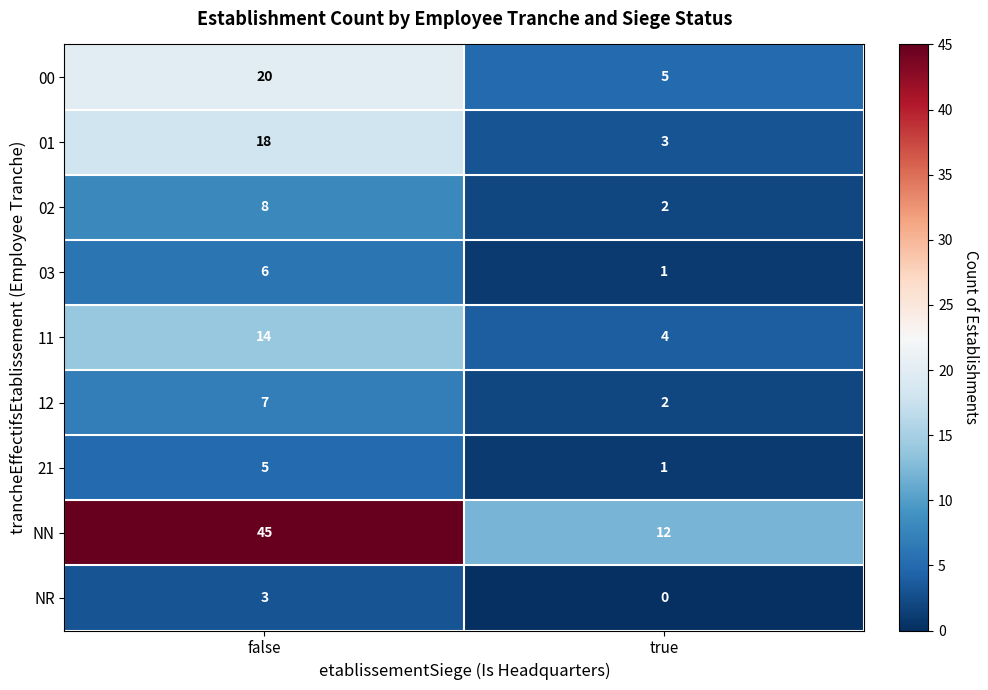

What is the difference between the highest and lowest values at false?

42